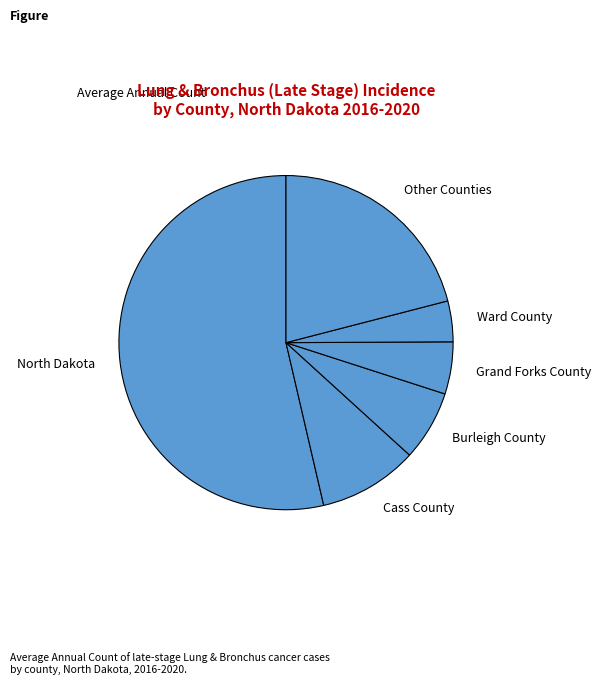

Does Cass County represent more than half of the total?

No